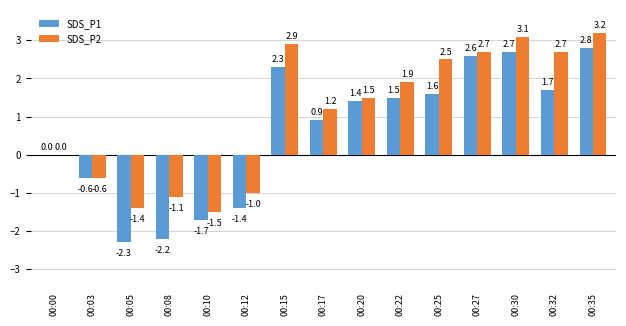

At which category is the sum across all series the highest?

00:35